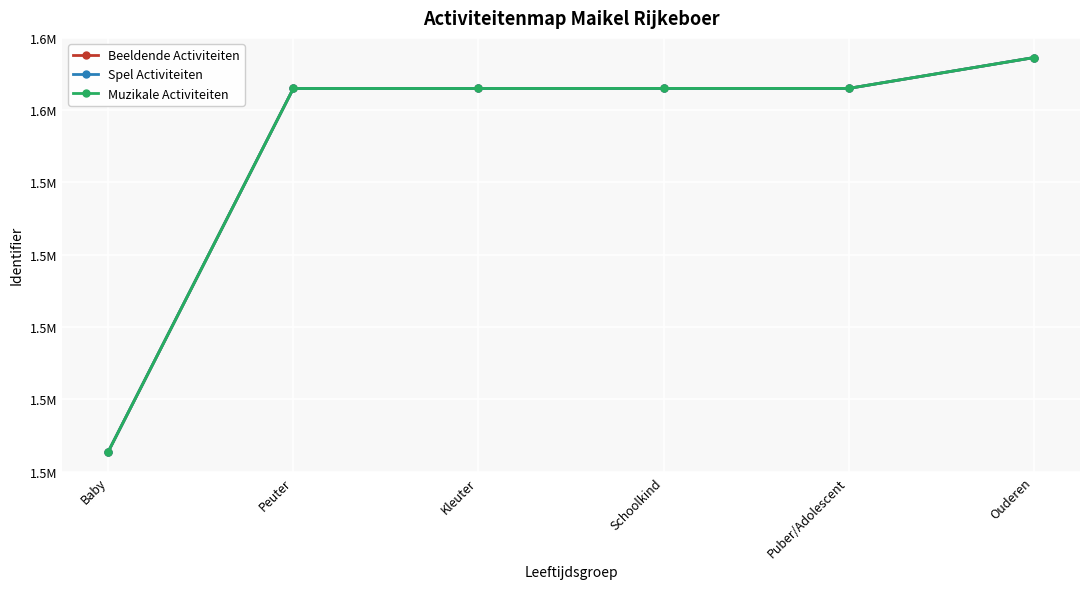

Rank the series at Puber/Adolescent from lowest to highest value.

Beeldende Activiteiten, Spel Activiteiten, Muzikale Activiteiten